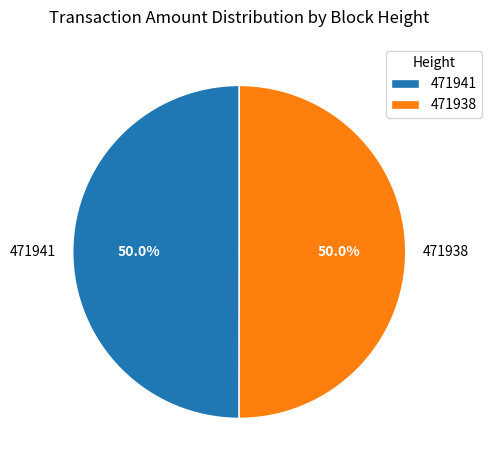

Is the sum of 471938 and 471941 greater than half?

Yes